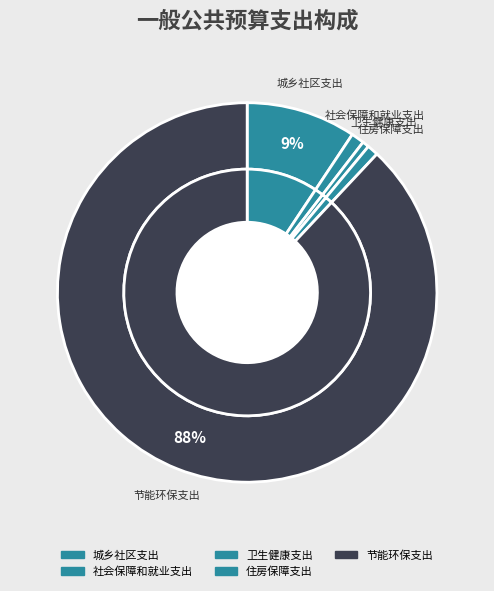

To the nearest percent, what is the combined percentage of 社会保障和就业支出 and 节能环保支出?

89%